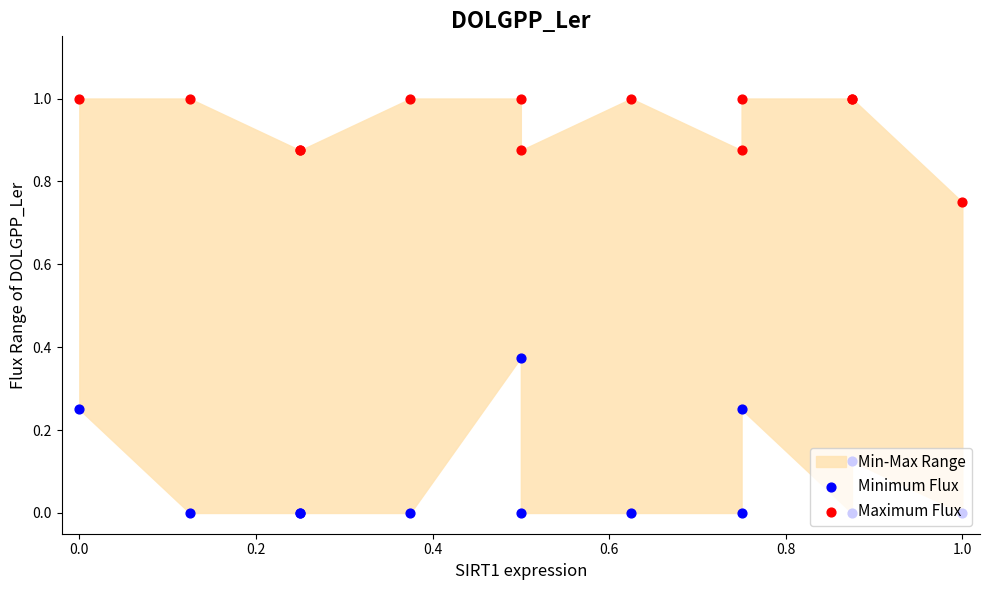

Which series contains the highest Y value?

Maximum Flux